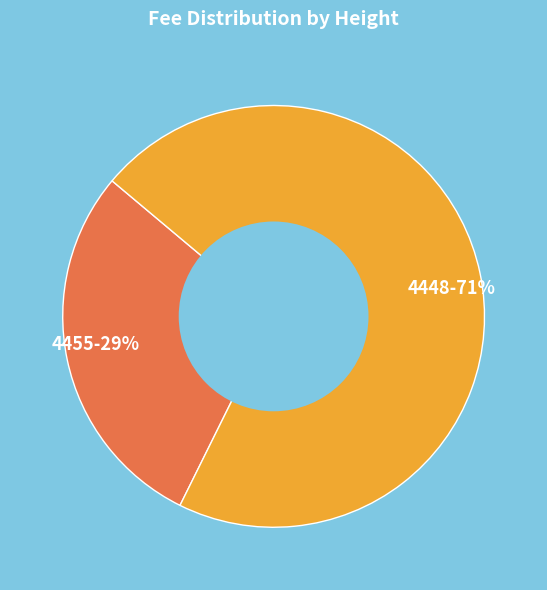

What is the smallest slice in the pie chart?

4455